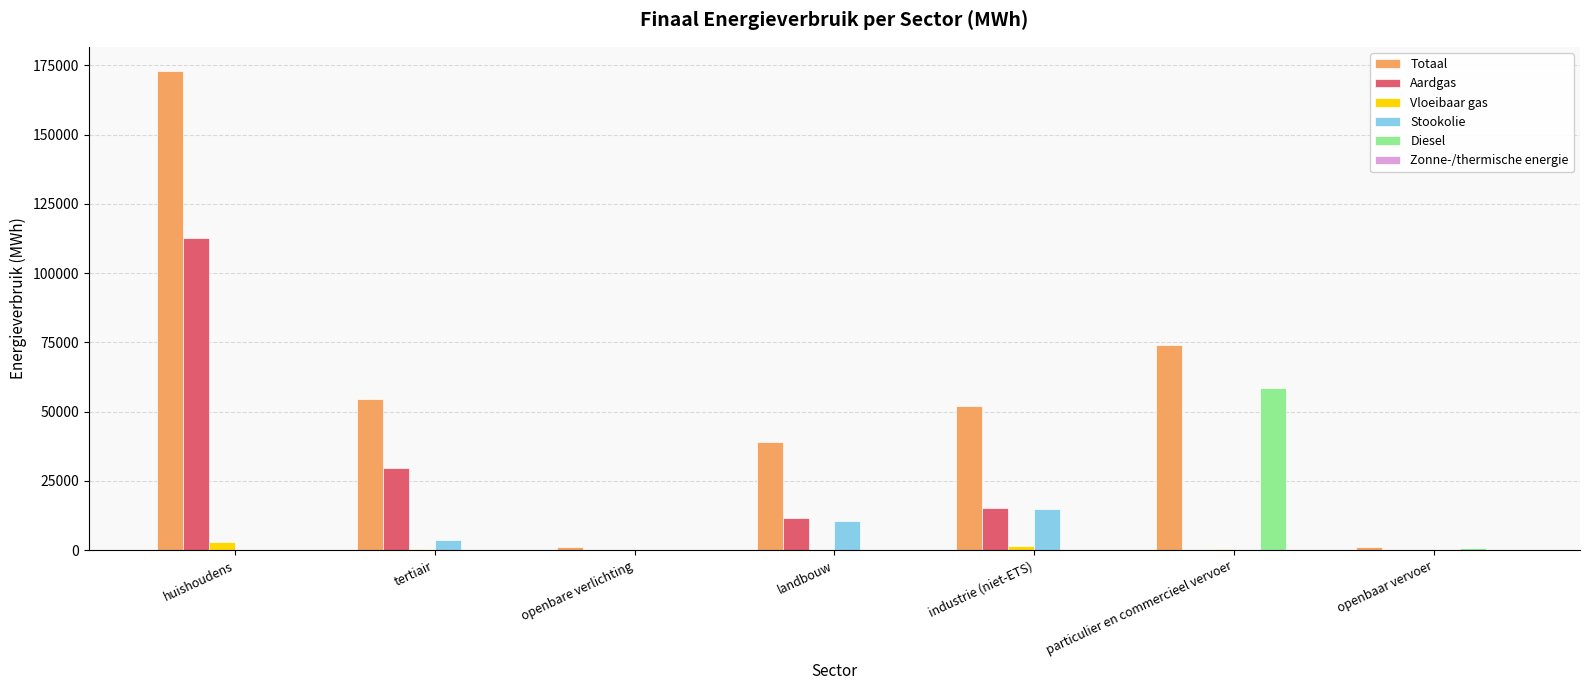

What is the sum of all Aardgas values?

169598.9